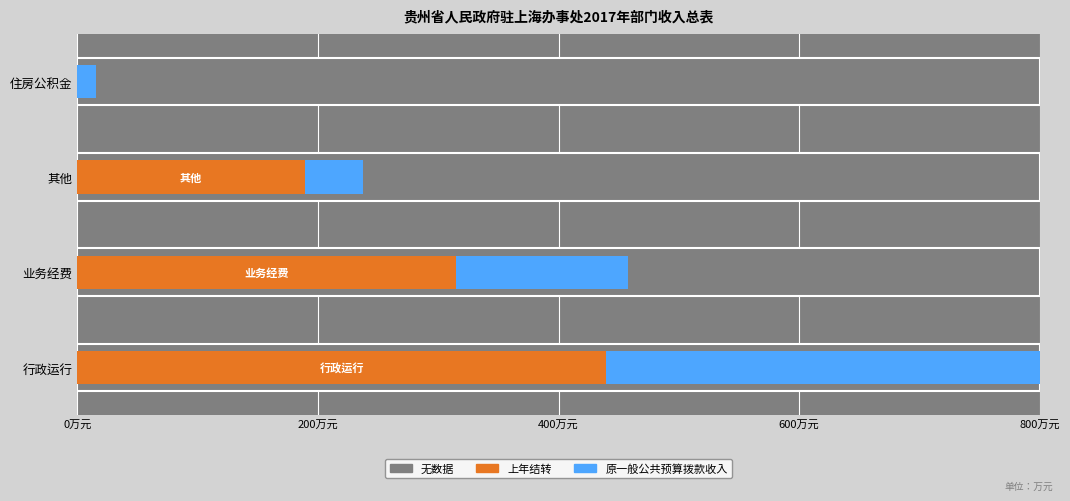

How many bars are there in each group?

2